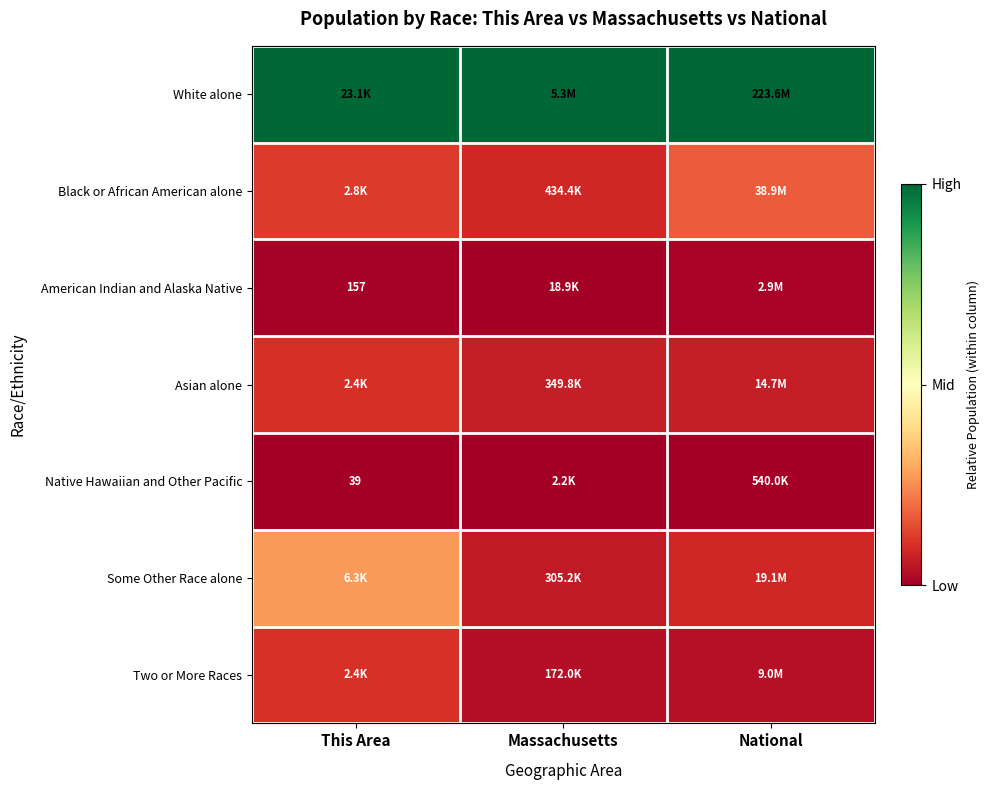

True or false: Asian alone has a value of 0.1 at This Area.

False